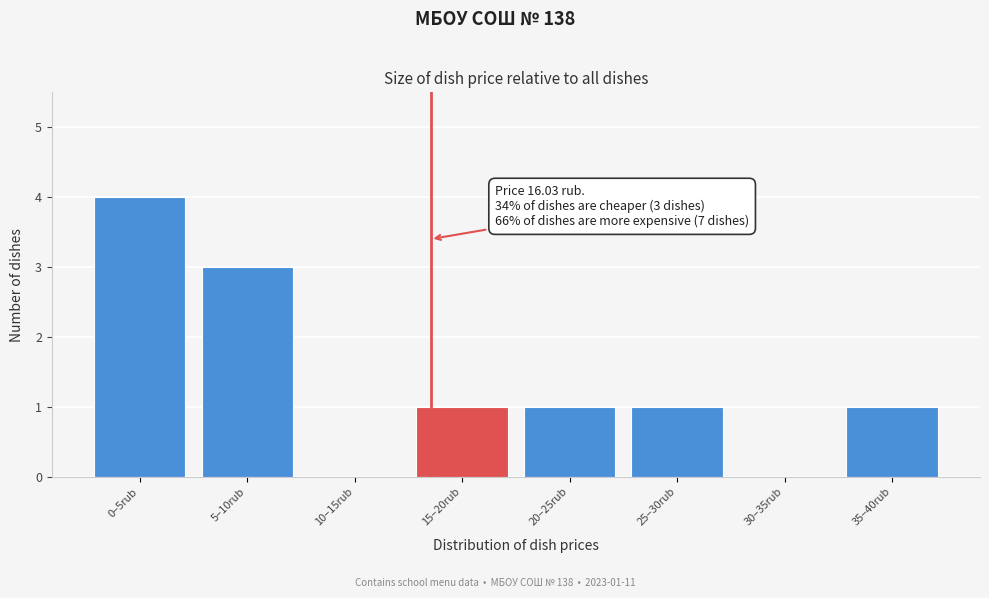

Reading right to left, extract all data points from this chart.

35–40rub=1	30–35rub=0	25–30rub=1	20–25rub=1	15–20rub=1	10–15rub=0	5–10rub=3	0–5rub=4